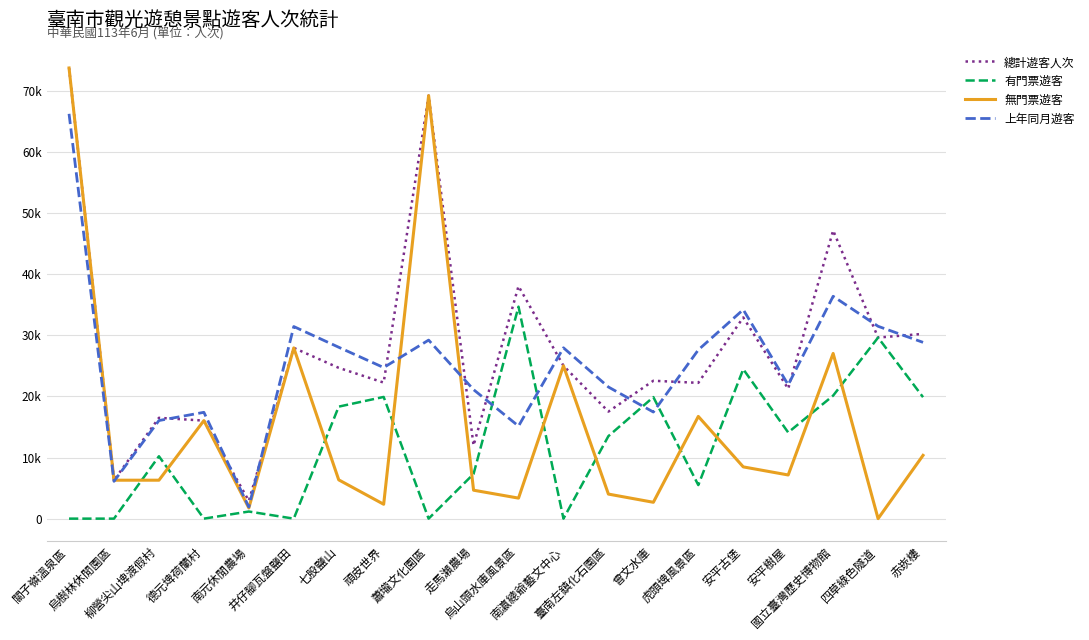

Does the chart have visible grid lines?

Yes